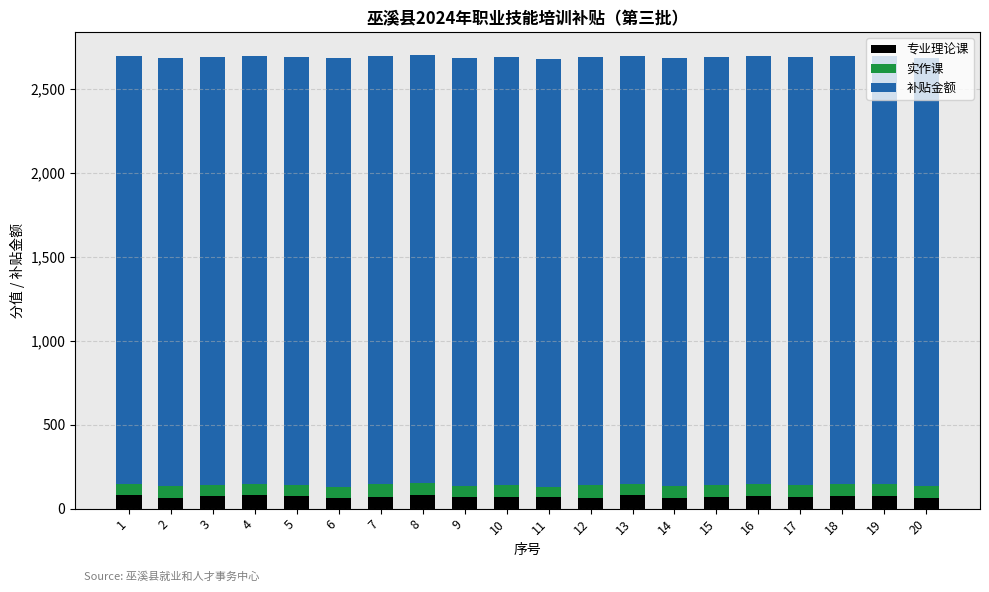

What is the minimum value for 专业理论课?

60.0